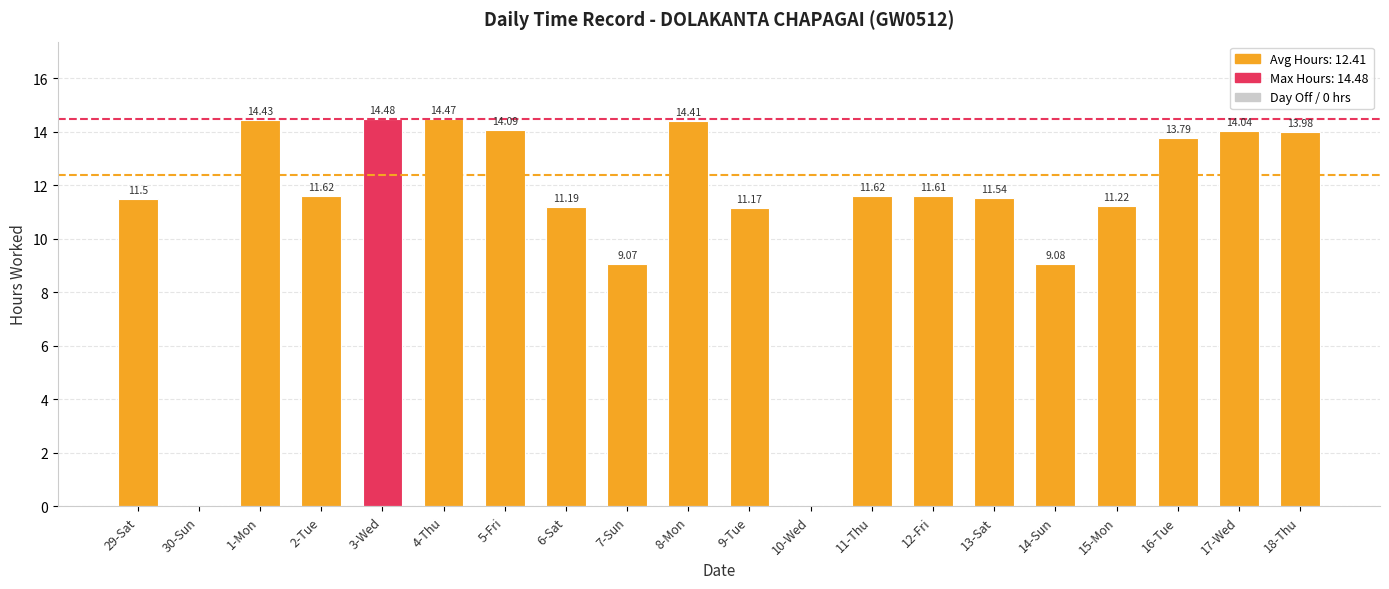

What is the greatest value displayed?

14.5